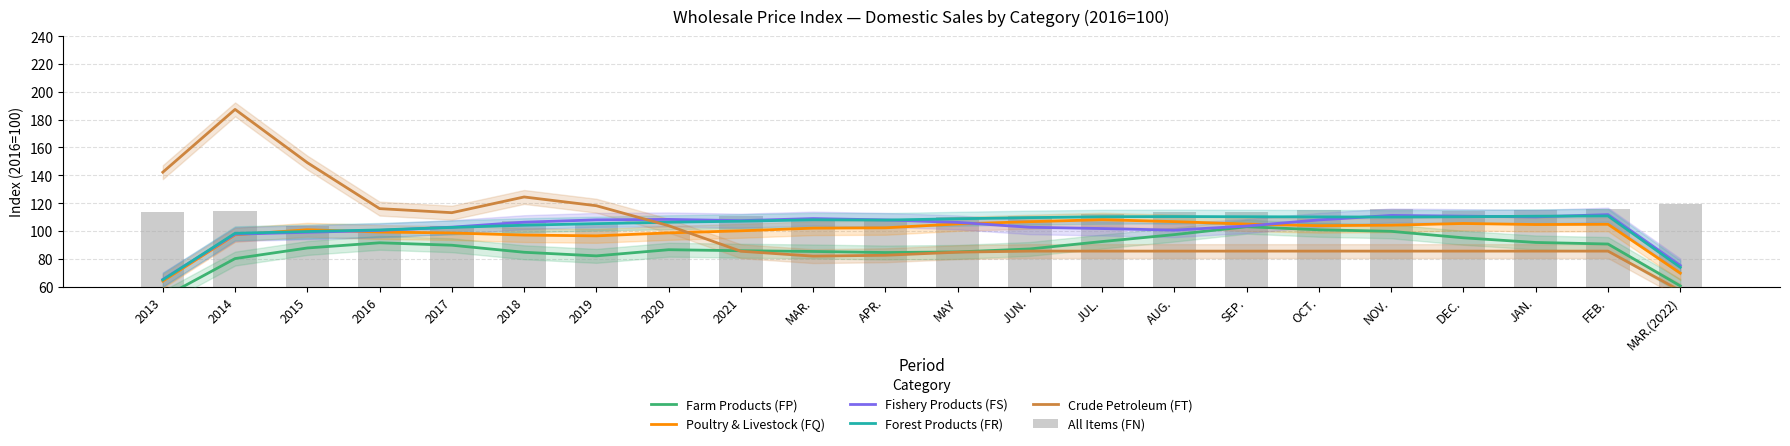

Reading left to right, extract all data points from this chart.

Farm Products (FP): 2013=52.1	2014=80.1	2015=87.7	2016=91.5	2017=89.7	2018=84.7	2019=82.1	2020=86.5	2021=85.8	MAR.=85.2	APR.=84.5	MAY=84.9	JUN.=87.1	JUL.=92.4	AUG.=97.4	SEP.=103.0	OCT.=100.8	NOV.=99.7	DEC.=95.0	JAN.=91.7	FEB.=90.6	MAR.(2022)=60.5
Poultry & Livestock (FQ): 2013=64.0	2014=97.2	2015=100.8	2016=99.2	2017=98.5	2018=97.0	2019=96.5	2020=98.6	2021=100.1	MAR.=102.0	APR.=102.2	MAY=105.0	JUN.=106.6	JUL.=108.1	AUG.=106.7	SEP.=104.9	OCT.=103.8	NOV.=104.1	DEC.=105.4	JAN.=104.6	FEB.=104.8	MAR.(2022)=69.7
Fishery Products (FS): 2013=65.1	2014=97.7	2015=99.0	2016=100.4	2017=102.7	2018=106.3	2019=108.0	2020=108.3	2021=107.4	MAR.=108.9	APR.=107.9	MAY=106.1	JUN.=102.6	JUL.=101.7	AUG.=100.6	SEP.=103.5	OCT.=107.9	NOV.=111.2	DEC.=110.6	JAN.=110.1	FEB.=111.7	MAR.(2022)=75.2
Forest Products (FR): 2013=64.8	2014=98.3	2015=99.6	2016=100.7	2017=102.5	2018=104.1	2019=105.2	2020=106.3	2021=107.0	MAR.=108.0	APR.=107.8	MAY=108.8	JUN.=109.6	JUL.=110.2	AUG.=110.3	SEP.=110.2	OCT.=110.1	NOV.=110.0	DEC.=110.2	JAN.=110.6	FEB.=110.8	MAR.(2022)=73.9
Crude Petroleum (FT): 2013=142.2	2014=187.4	2015=149.1	2016=116.0	2017=113.1	2018=124.4	2019=118.1	2020=103.8	2021=85.4	MAR.=81.9	APR.=82.5	MAY=84.7	JUN.=85.5	JUL.=85.5	AUG.=85.5	SEP.=85.5	OCT.=85.5	NOV.=85.5	DEC.=85.5	JAN.=85.5	FEB.=85.5	MAR.(2022)=57.0
All Items (FN): 2013=113.9	2014=114.2	2015=103.3	2016=100.0	2017=103.4	2018=107.3	2019=104.7	2020=98.7	2021=110.8	MAR.=106.9	APR.=108.5	MAY=110.1	JUN.=111.0	JUL.=112.4	AUG.=113.9	SEP.=113.9	OCT.=115.2	NOV.=115.9	DEC.=114.3	JAN.=114.9	FEB.=116.1	MAR.(2022)=119.4